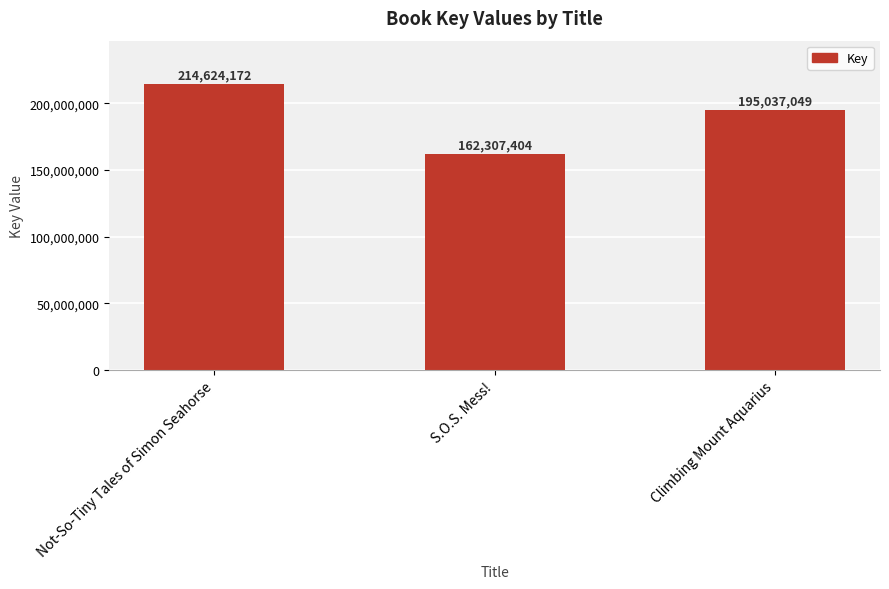

What is the difference between the values at Not-So-Tiny Tales of Simon Seahorse and S.O.S. Mess!?

52316768